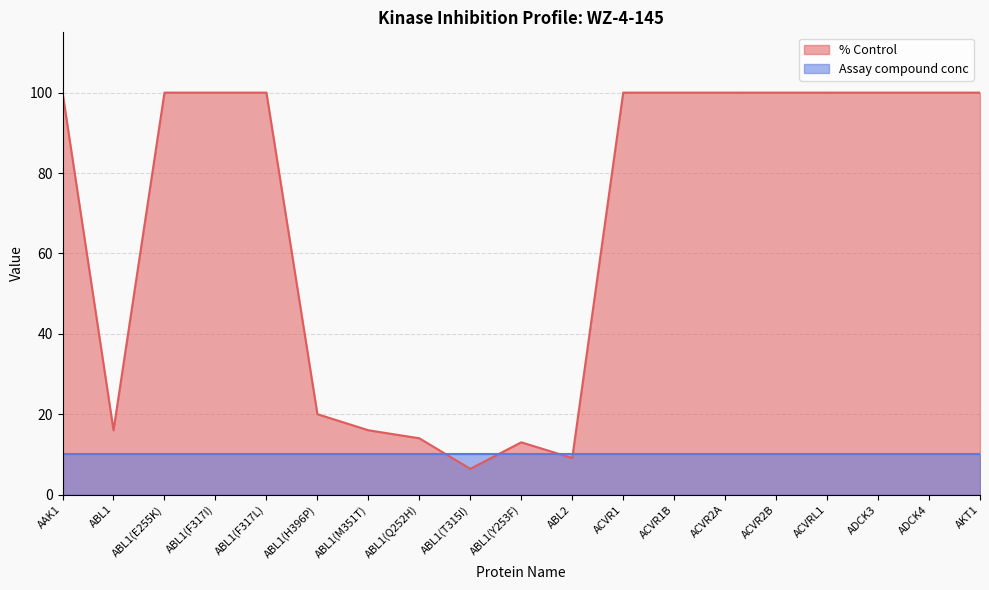

Does the chart display data point markers on the line(s)?

No